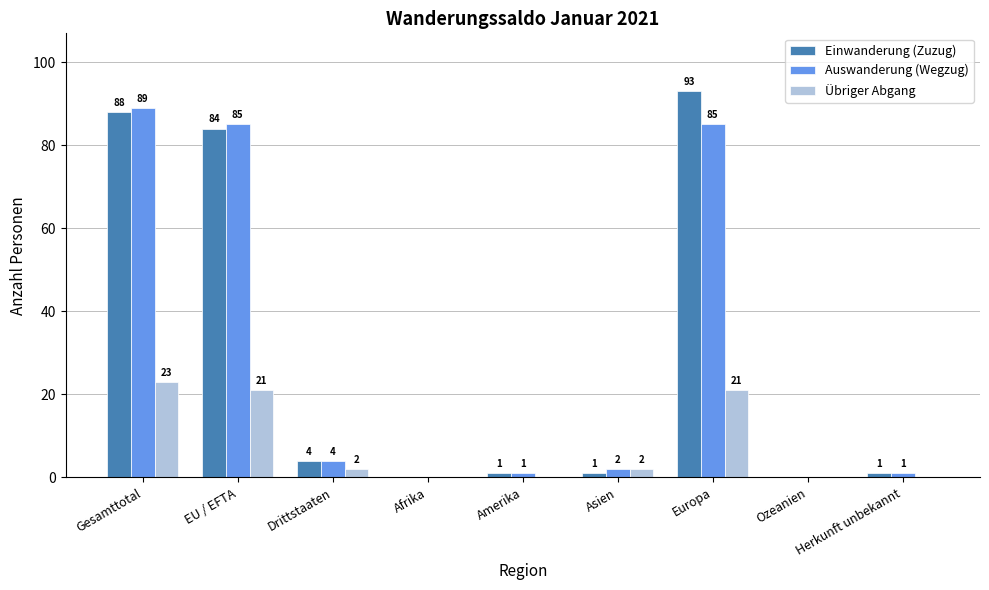

Where is Auswanderung (Wegzug) nearest to the value 44?

Drittstaaten